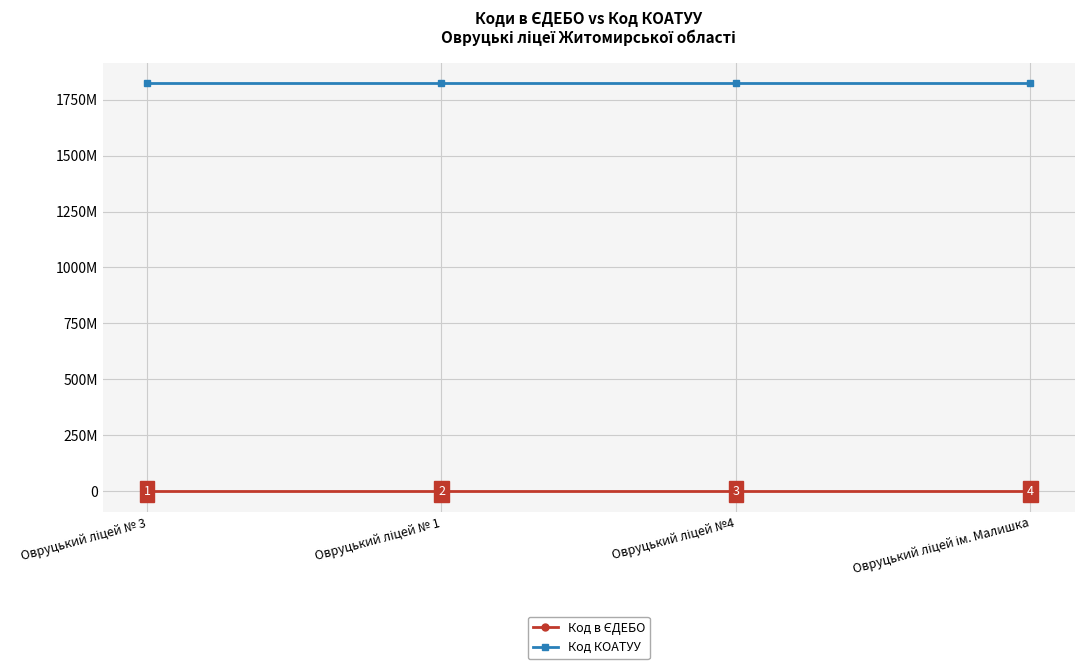

True or false: Код в ЄДЕБО and Код КОАТУУ intersect in this chart.

False